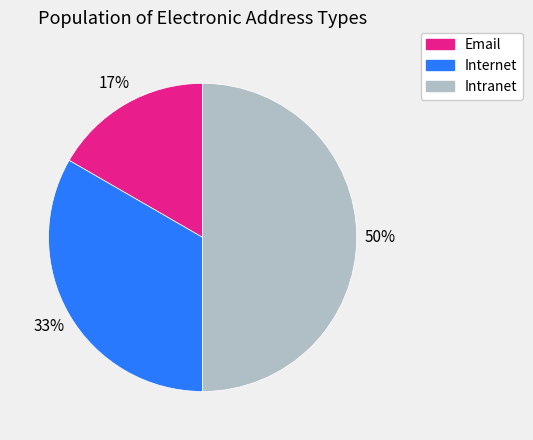

Is Email the majority of the pie?

No